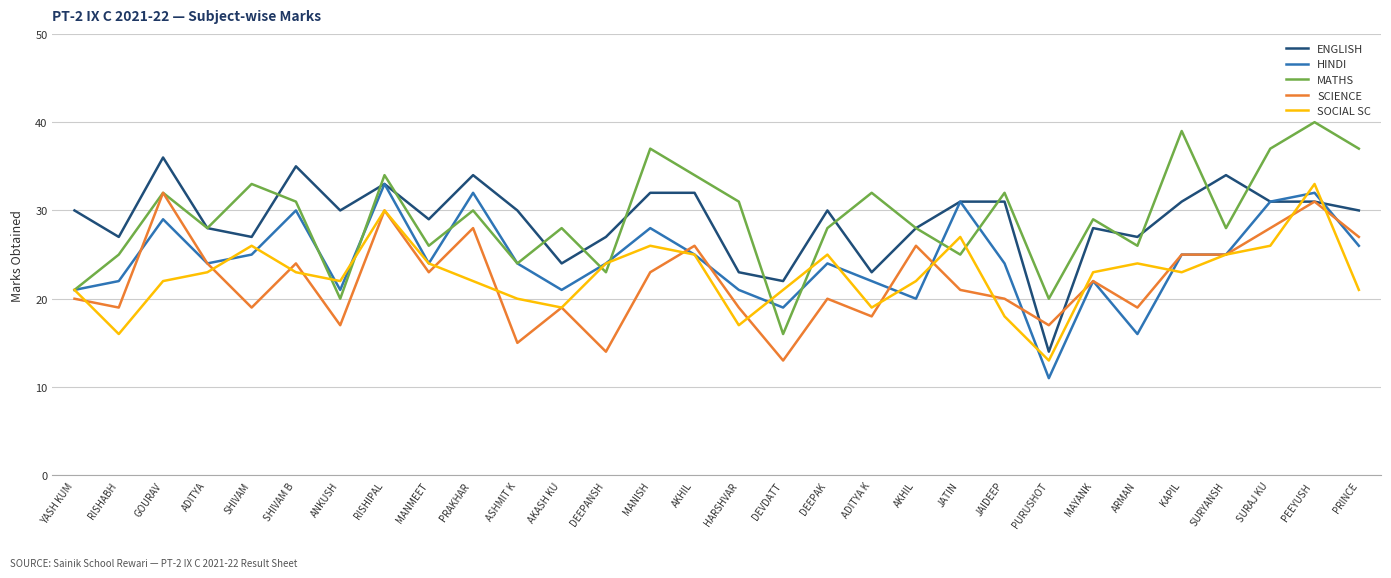

Is this an area chart (filled region under the line)?

No